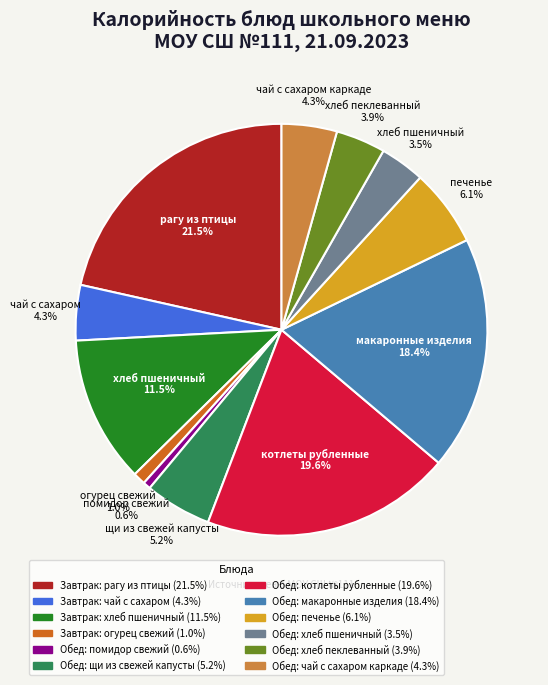

What percentage is NOT represented by Завтрак: рагу из птицы?

78.5%